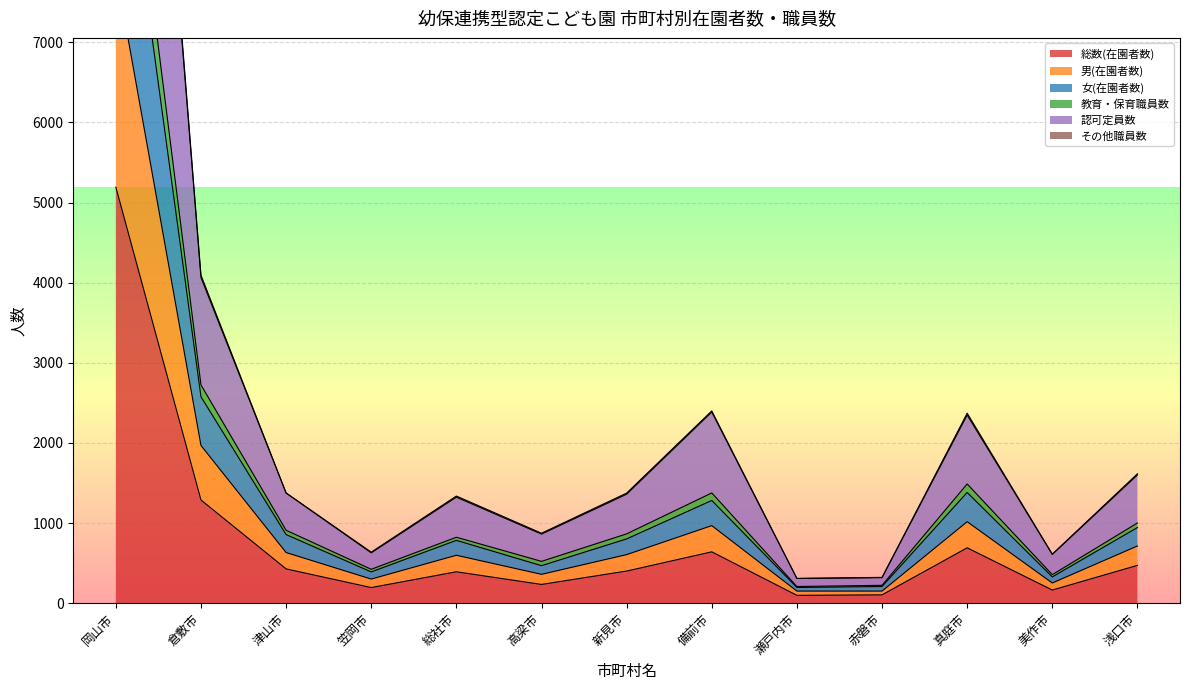

At which label is 総数(在園者数) closest to 2645?

倉敷市